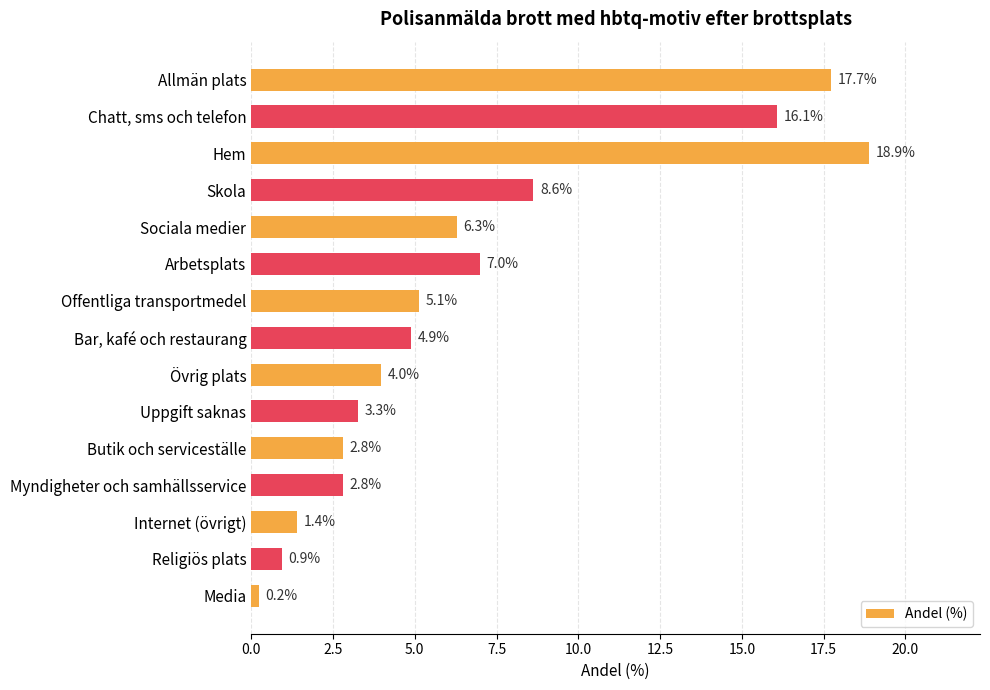

What position from the bottom is Myndigheter och samhällsservice?

4